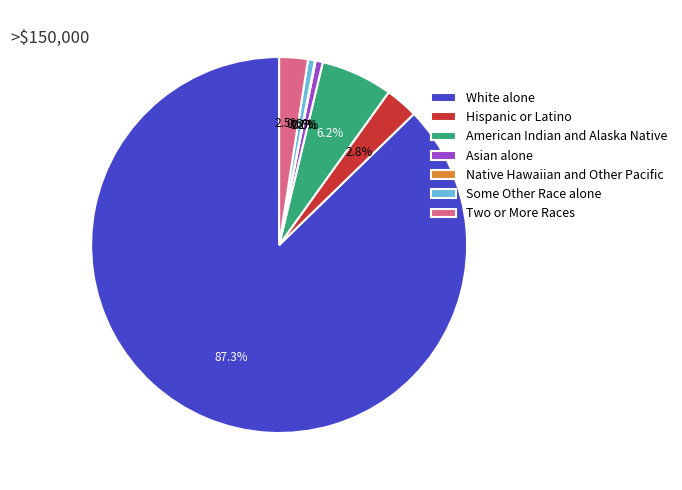

How much of the chart is everything except Two or More Races?

97.5%